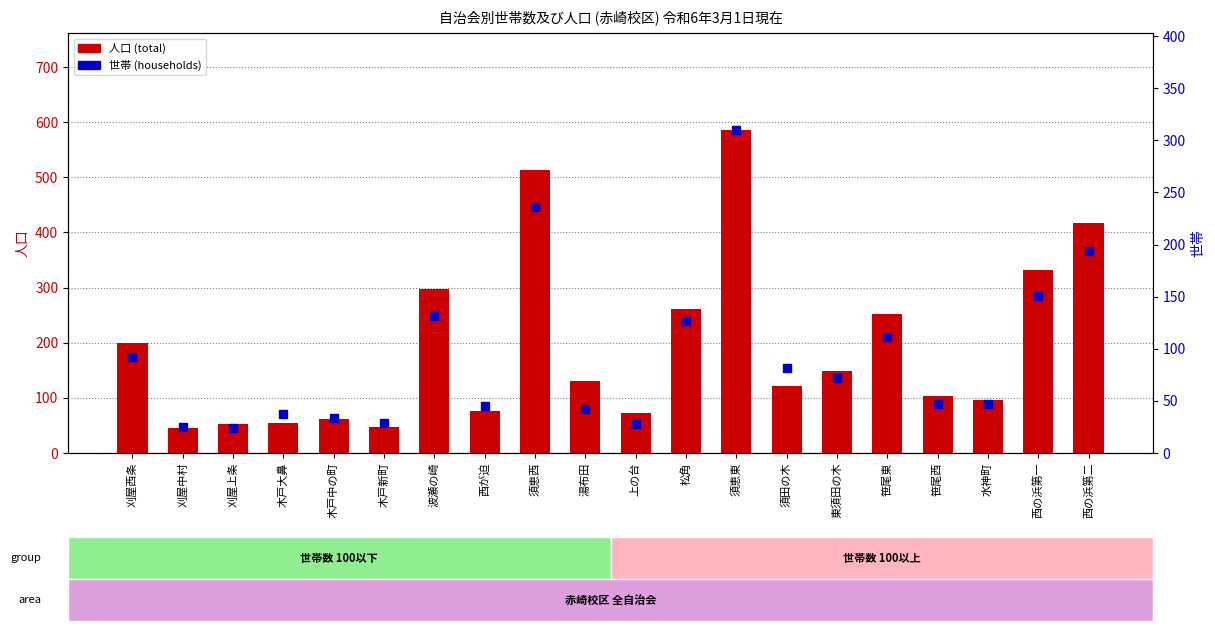

What is the total value across all series at 笹尾西?

150